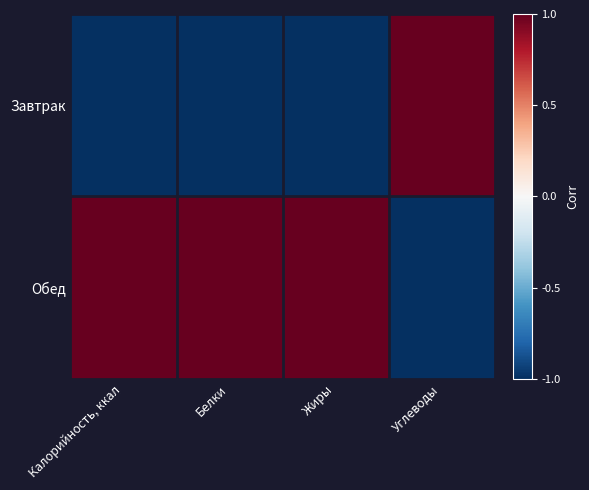

What is the spread (max minus min) of values at Углеводы?

2